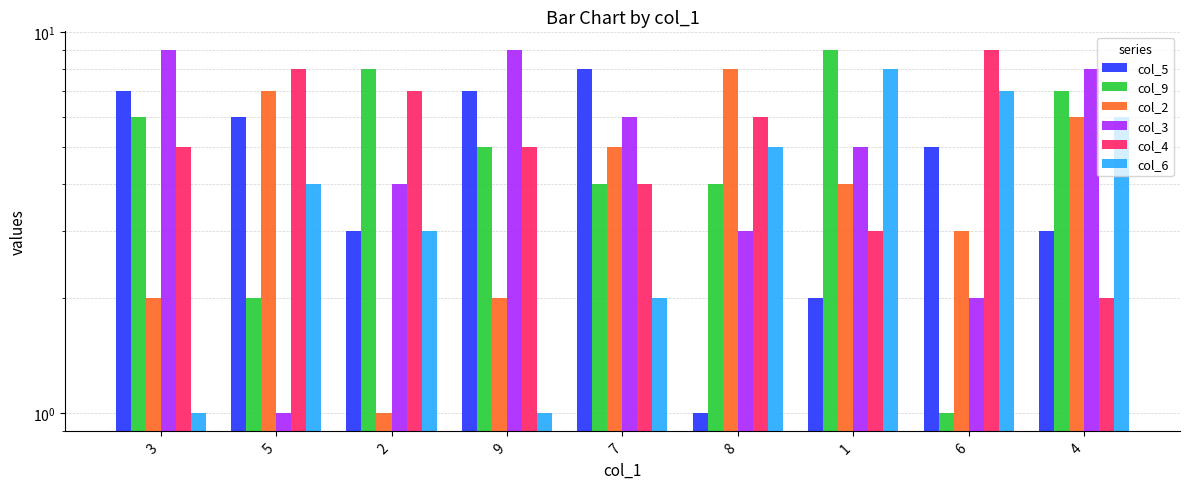

What is the spread (max minus min) of values at 8?

7